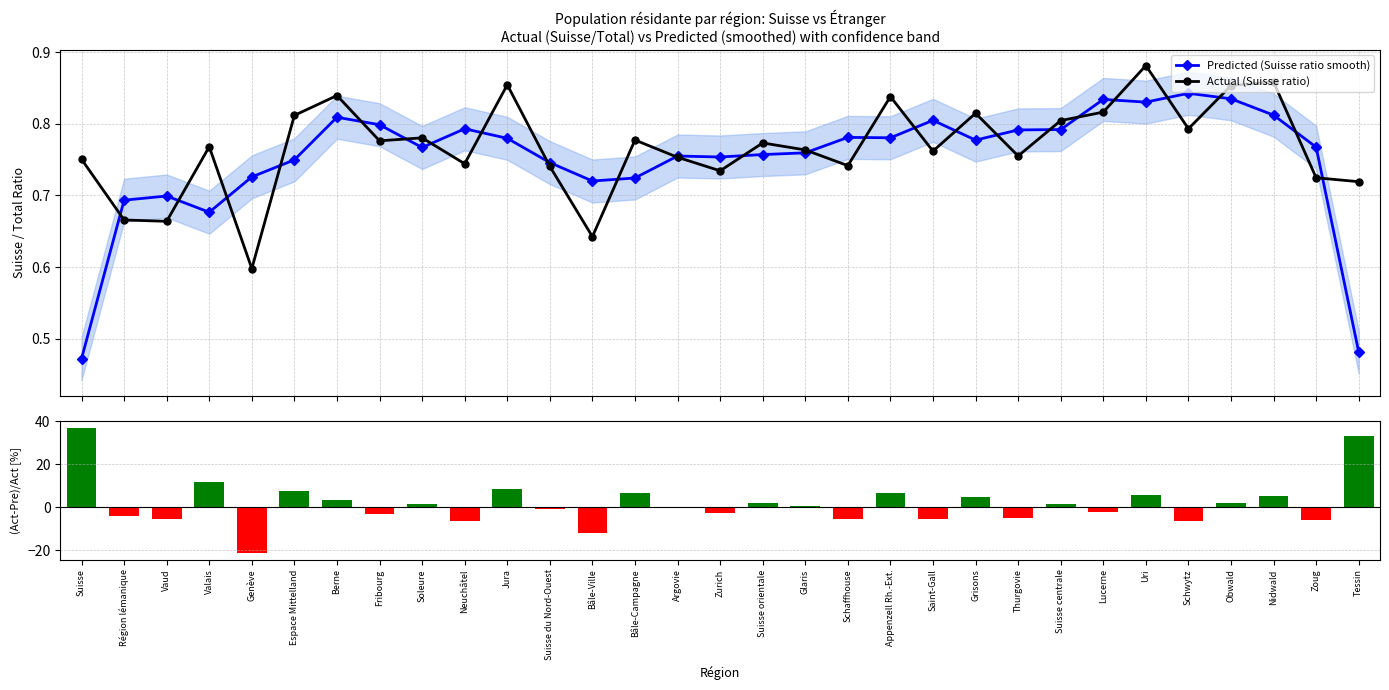

Read the (Act-Pre)/Act [%] value at Genève.

-21.4